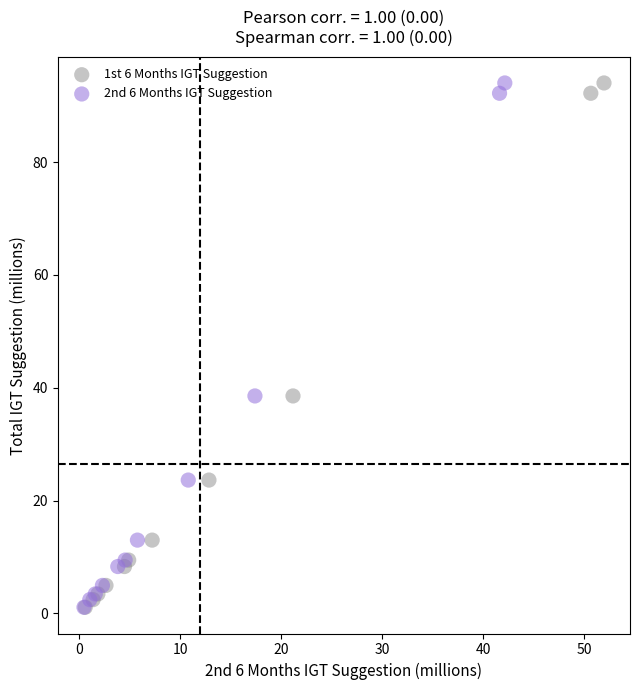

What are all the series names shown in the legend?

1st 6 Months IGT Suggestion, 2nd 6 Months IGT Suggestion